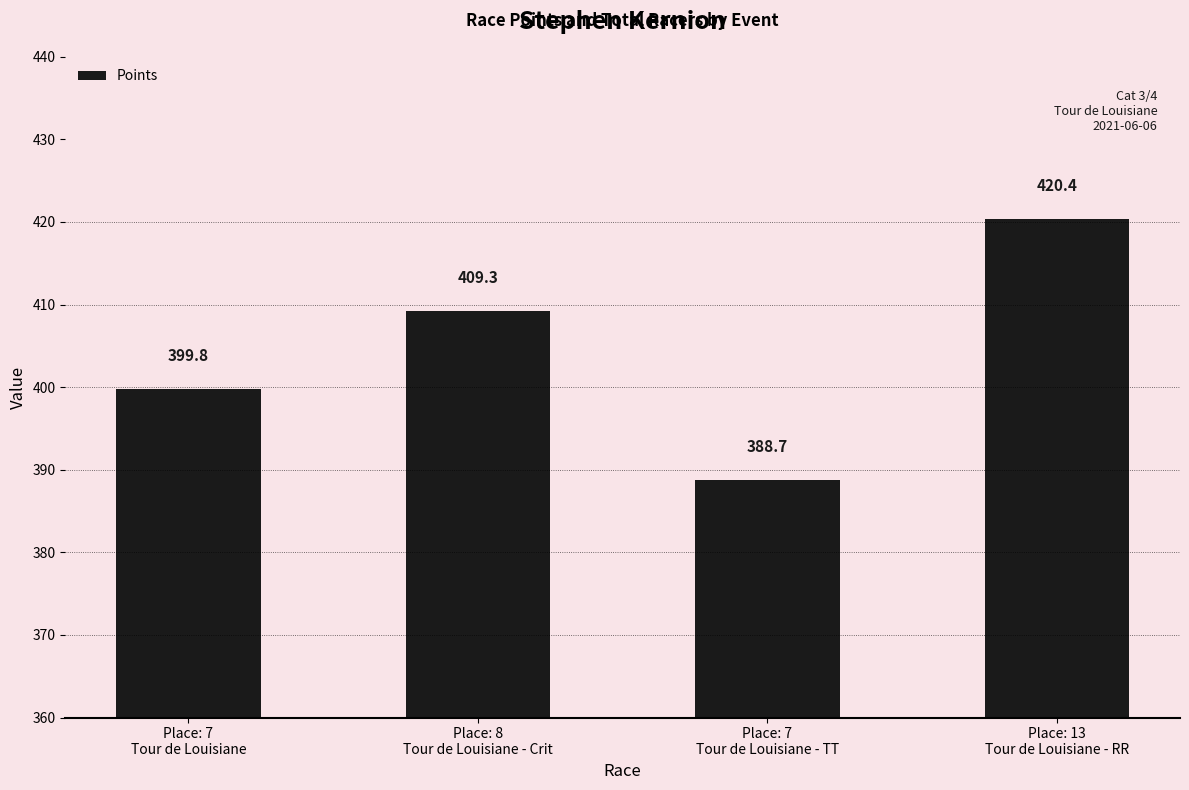

Where is the data nearest to the value 404?

Place: 7
Tour de Louisiane